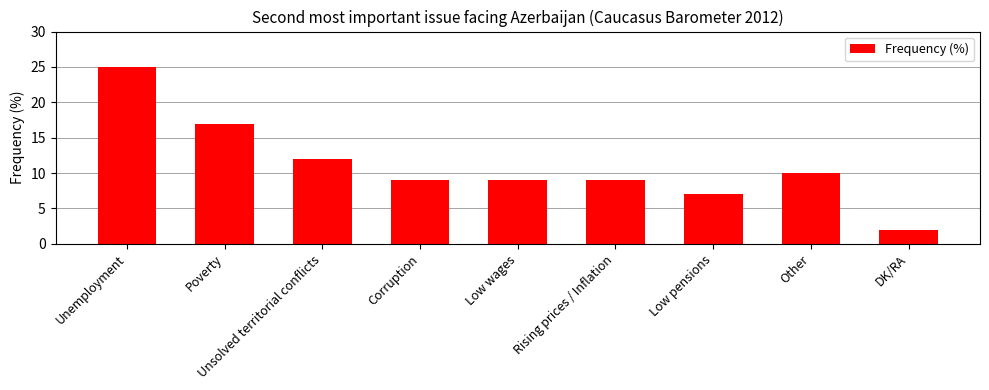

Reading left to right, list all the values displayed in this chart.

Unemployment=25	Poverty=17	Unsolved territorial conflicts=12	Corruption=9	Low wages=9	Rising prices / Inflation=9	Low pensions=7	Other=10	DK/RA=2